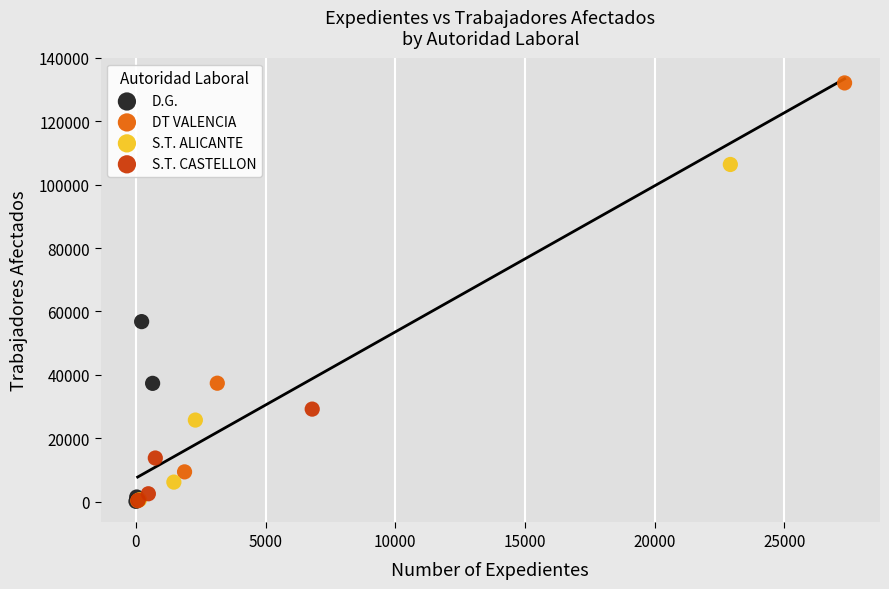

Which series reaches the maximum Y coordinate?

DT VALENCIA